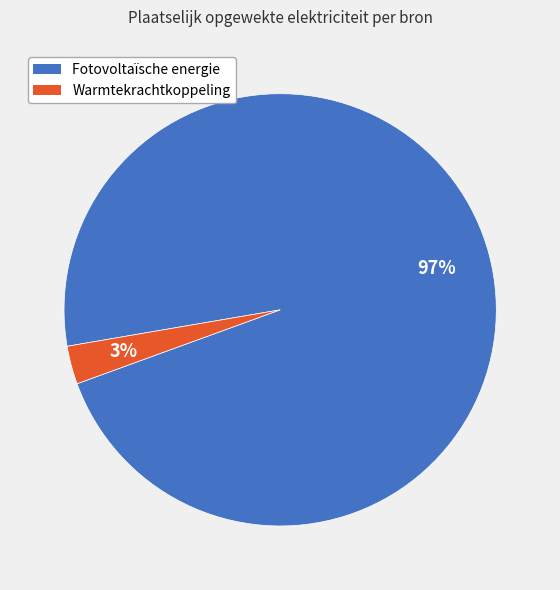

Is it true that Fotovoltaïsche energie is 97% of the pie?

True